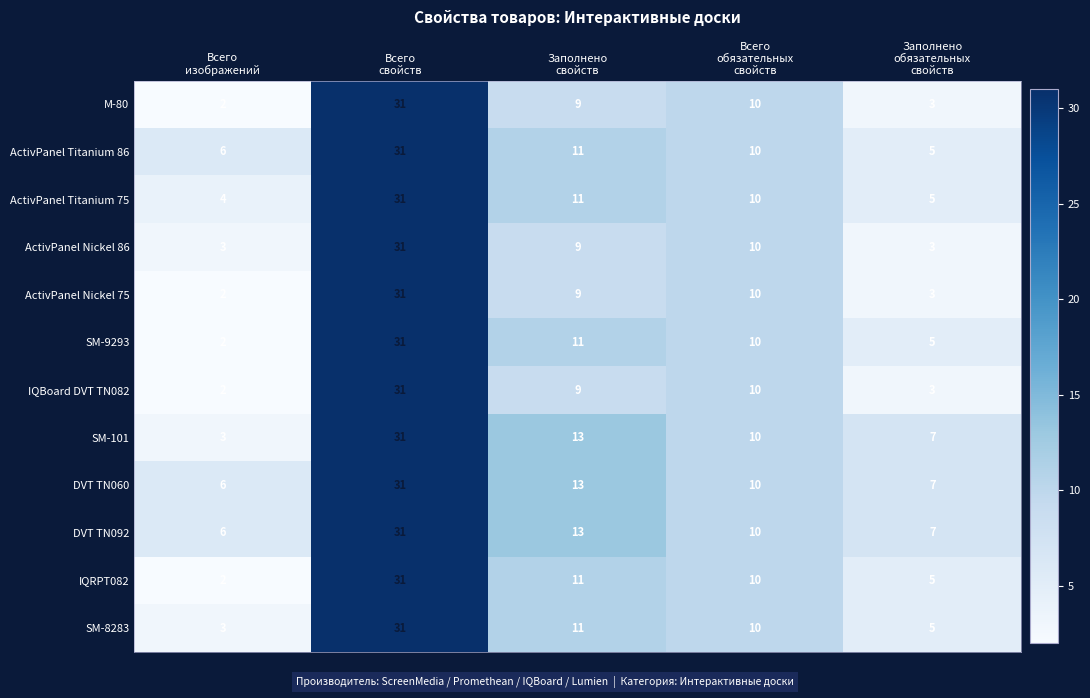

At which category does the chart reach its peak across all series?

Всего
свойств